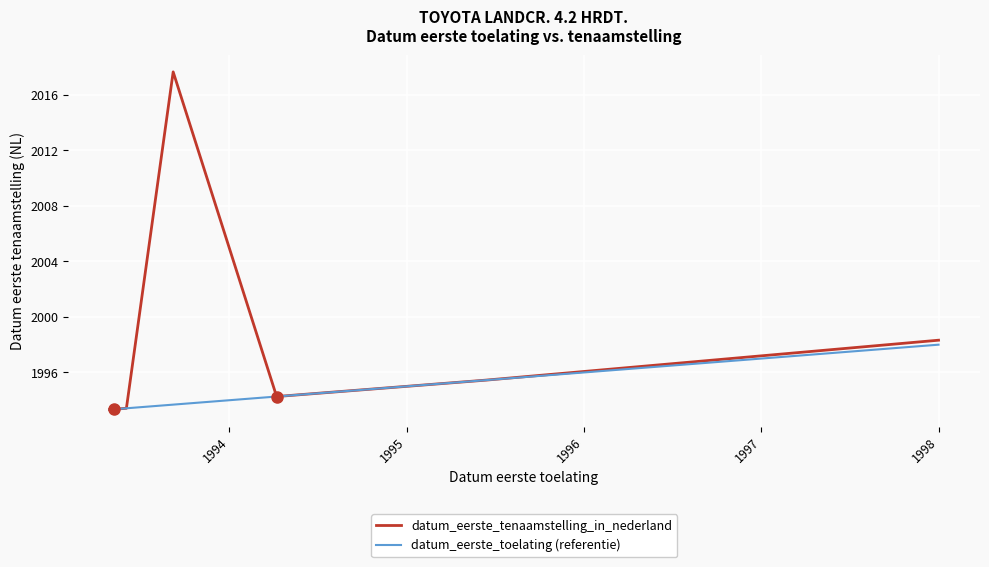

Does the chart display data point markers on the line(s)?

No